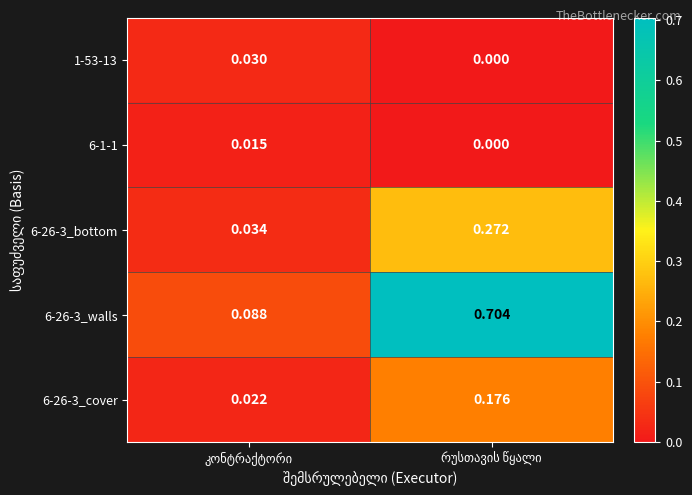

Reading left to right, extract all data points from this chart.

1-53-13: კონტრაქტორი=0.0	რუსთავის წყალი=0.0
6-1-1: კონტრაქტორი=0.0	რუსთავის წყალი=0.0
6-26-3_bottom: კონტრაქტორი=0.0	რუსთავის წყალი=0.3
6-26-3_walls: კონტრაქტორი=0.1	რუსთავის წყალი=0.7
6-26-3_cover: კონტრაქტორი=0.0	რუსთავის წყალი=0.2